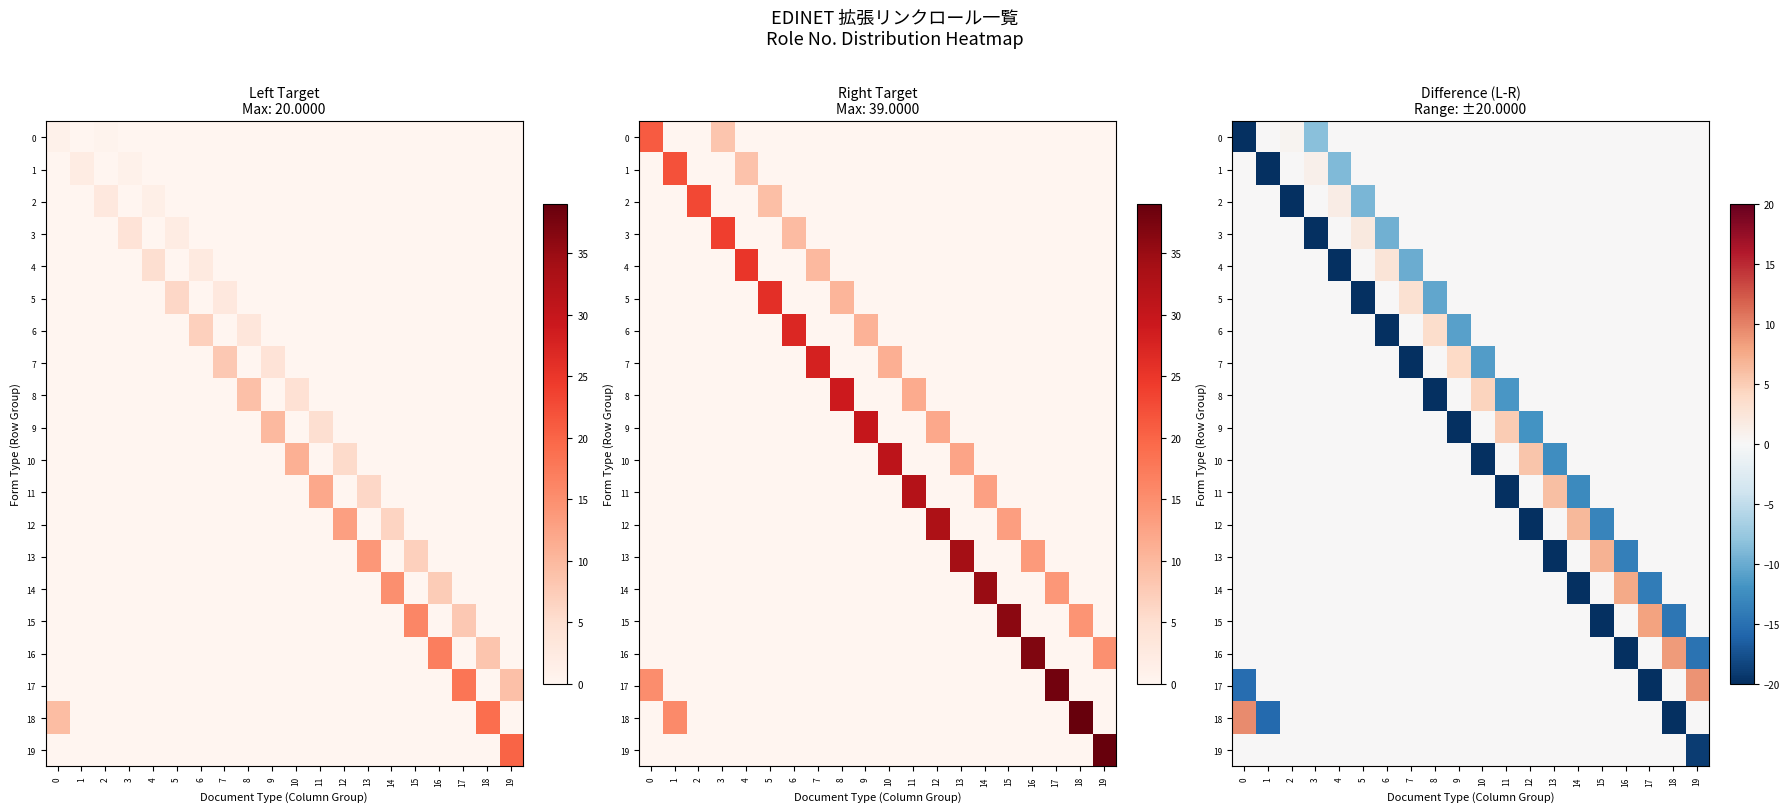

True or false: 11 has a value of -12.8 at 14.

True